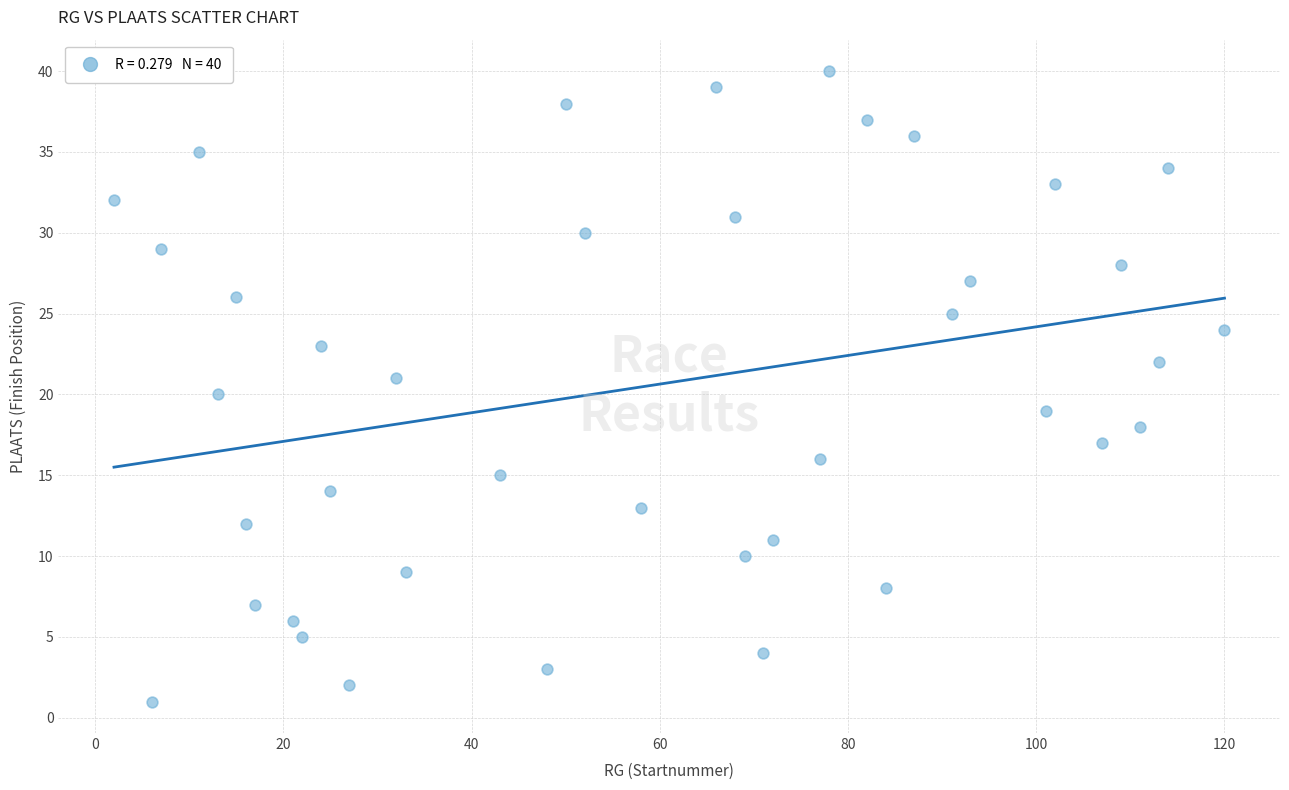

What is the range of X values (max minus min)?

118